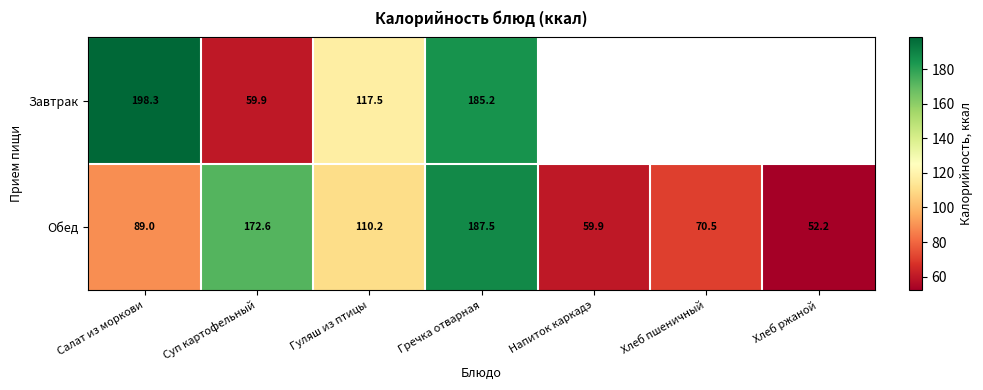

Is the value of Завтрак at Салат из моркови greater than the value of Обед at Напиток каркадэ?

Yes